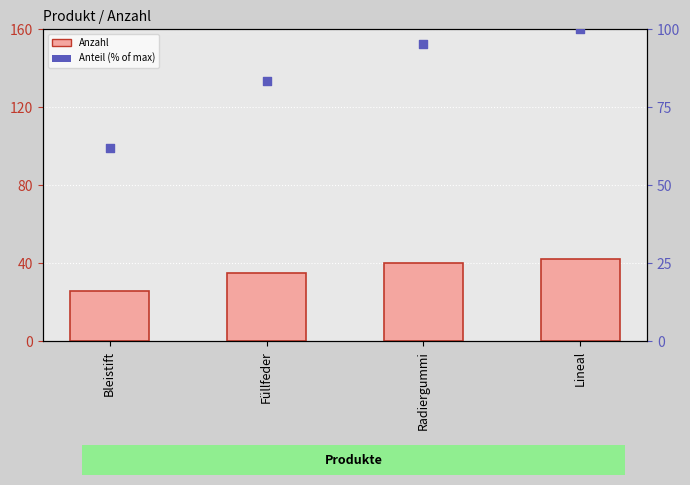

Is the value of Anzahl at Radiergummi greater than the value of Anteil (% of max) at Bleistift?

No